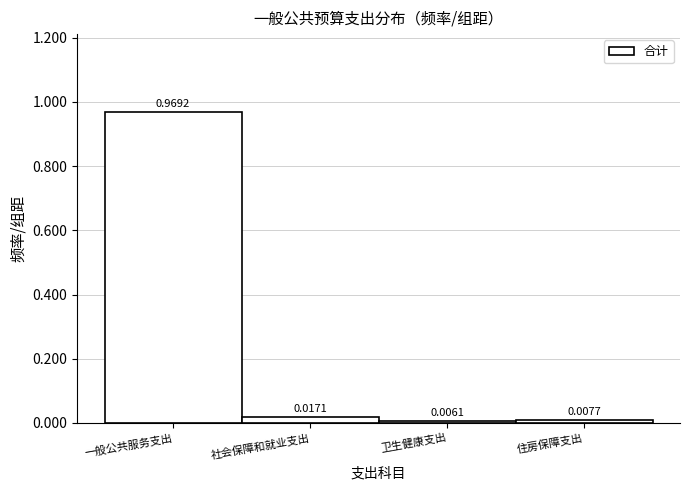

Which label corresponds to the smallest value in the chart?

卫生健康支出